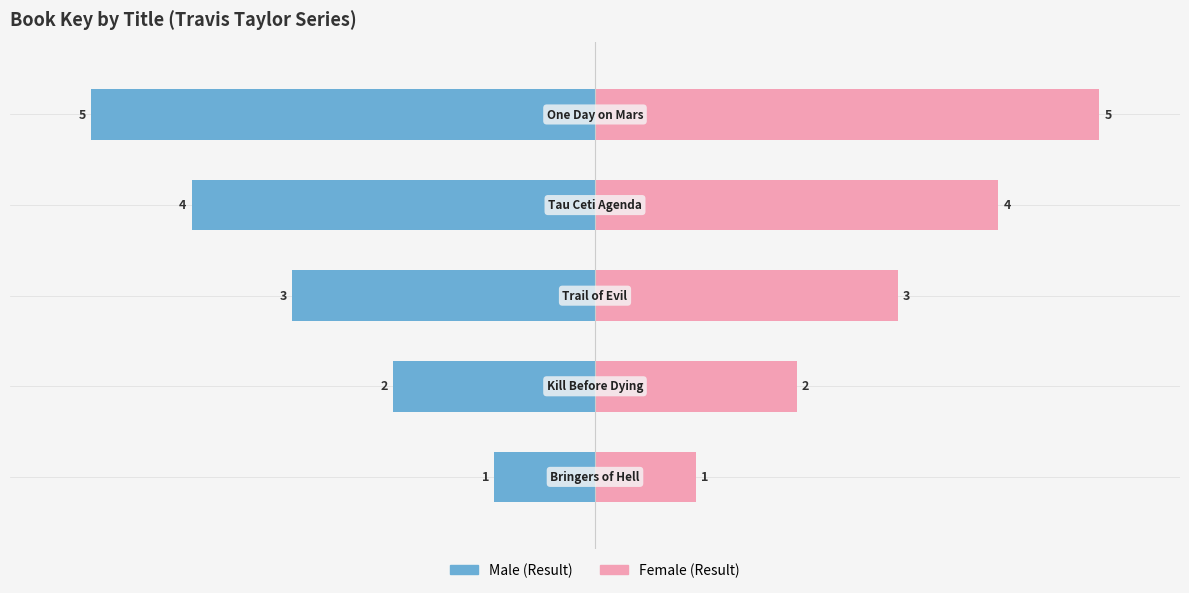

How many groups of bars are there?

5